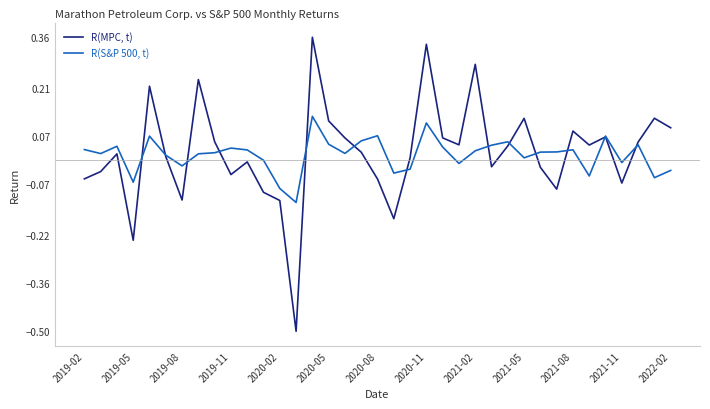

Which series has the largest range (max minus min)?

R(MPC, t)